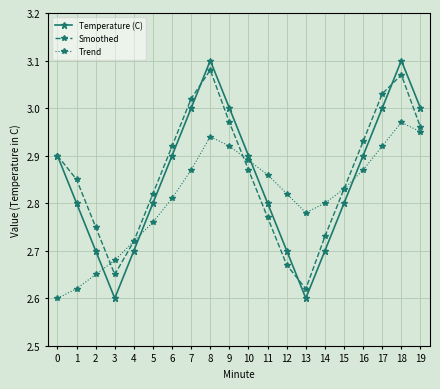

True or false: Trend has more than 2 points higher than both neighbors.

False